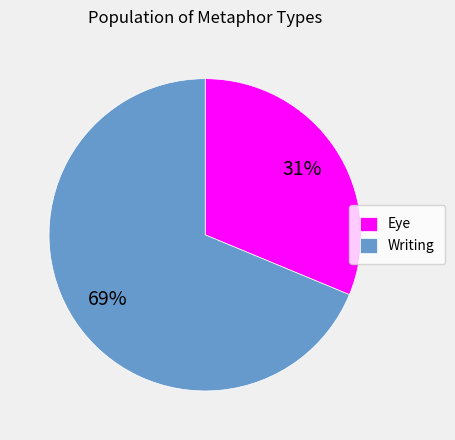

True or false: Eye accounts for 26% of the total.

False